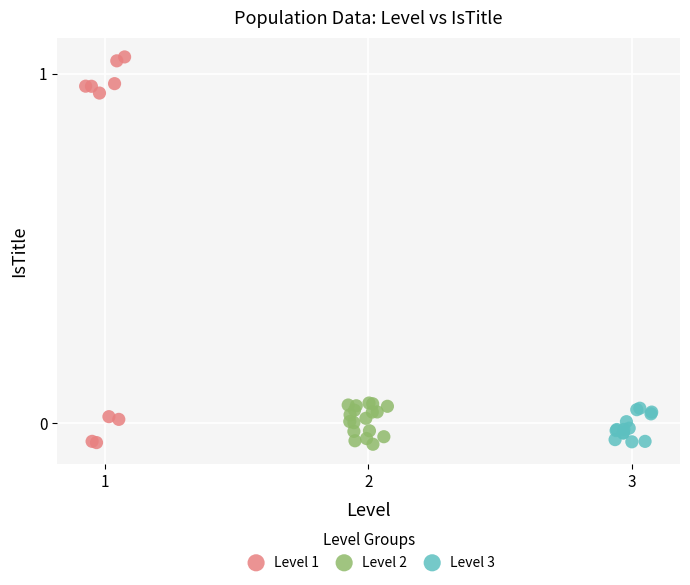

Which series reaches the maximum Y coordinate?

Level 1